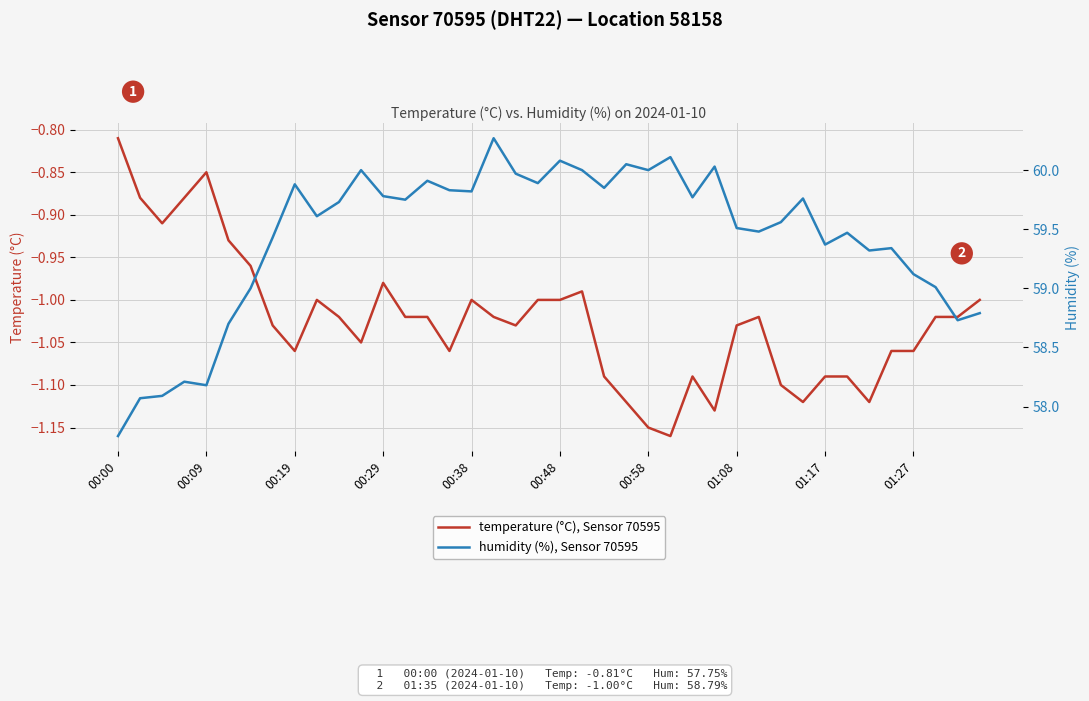

Rank the series by their maximum value, from lowest to highest.

temperature (°C), Sensor 70595, humidity (%), Sensor 70595